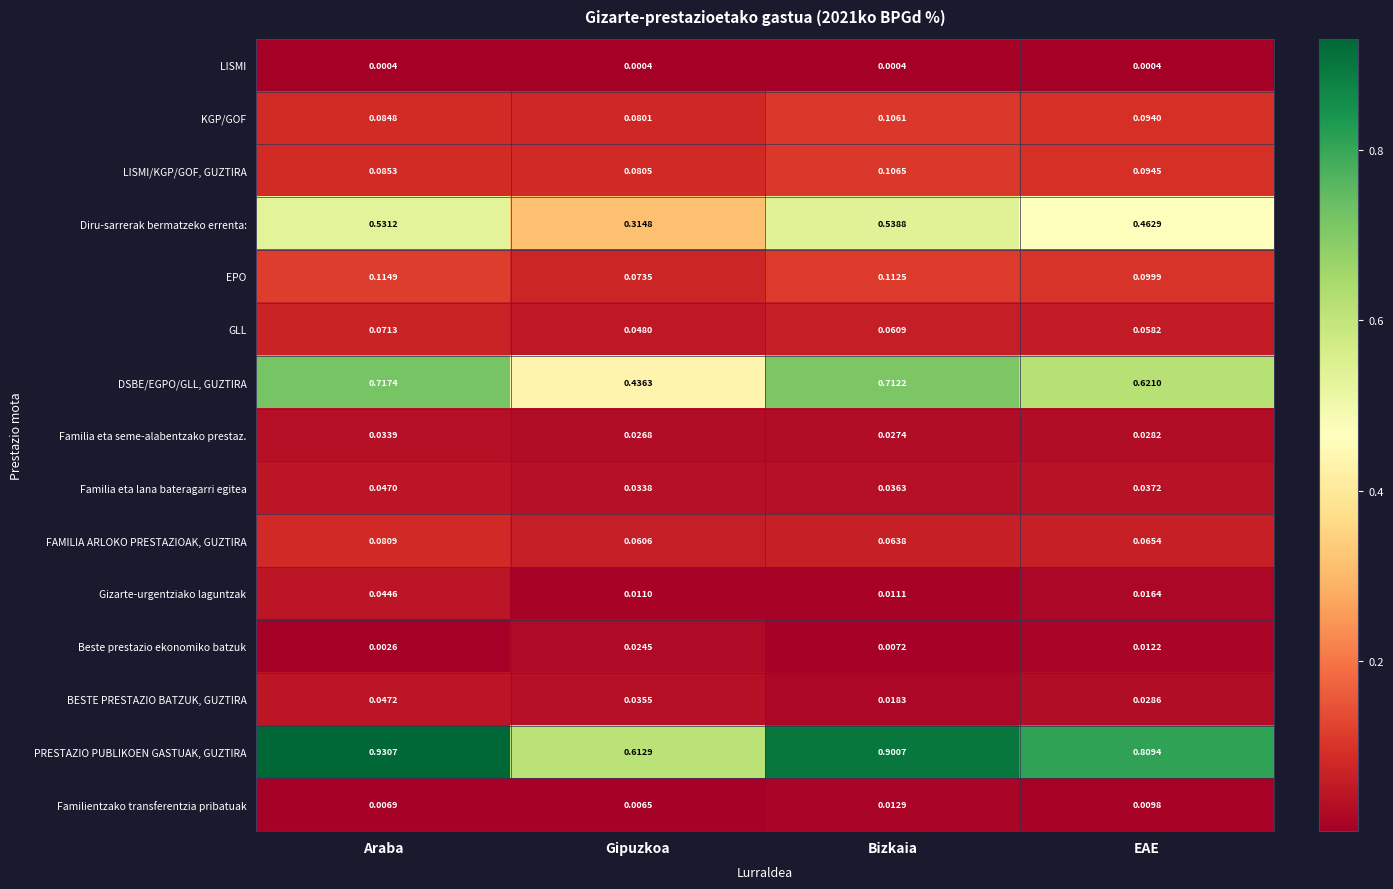

Which category has the highest value in the Gizarte-urgentziako laguntzak series?

Araba